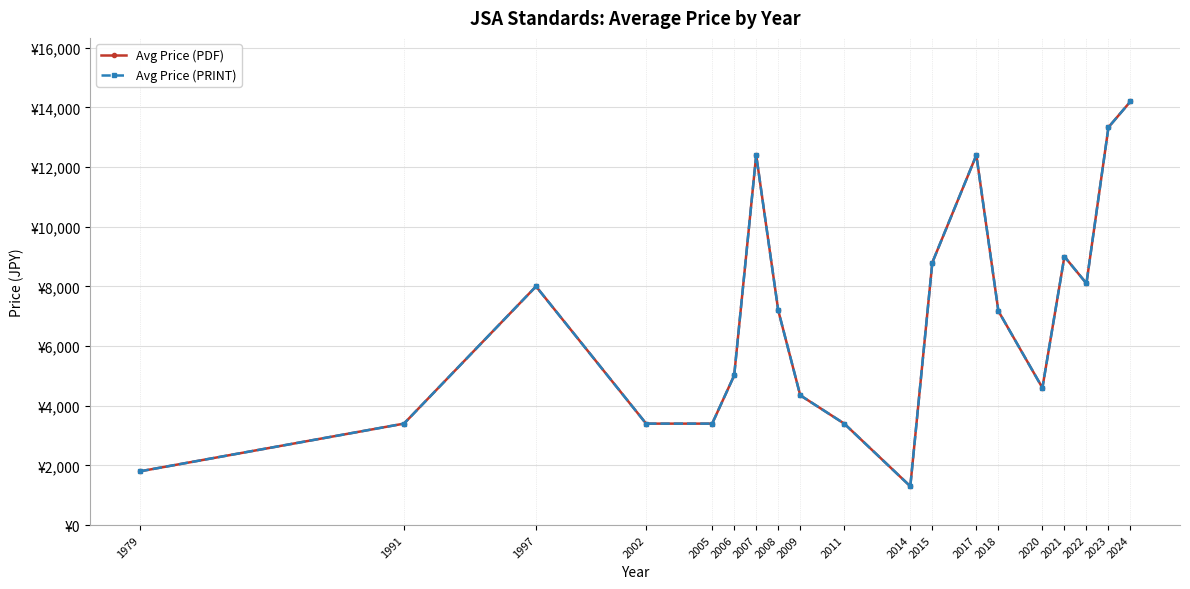

Is it true that Avg Price (PRINT) equals 4600.0 at 2020?

True